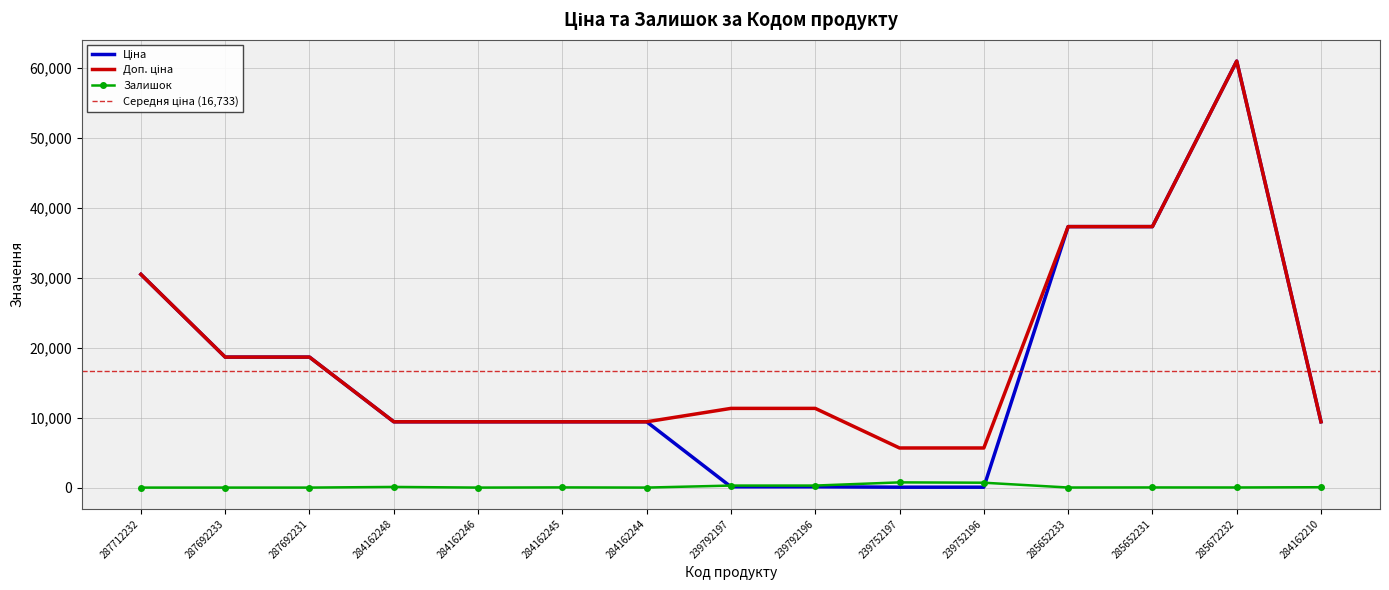

Rank the categories by Доп. ціна value from lowest to highest.

239752197, 239752196, 284162248, 284162246, 284162245, 284162244, 284162210, 239792197, 239792196, 287692233, 287692231, 287712232, 285652233, 285652231, 285672232